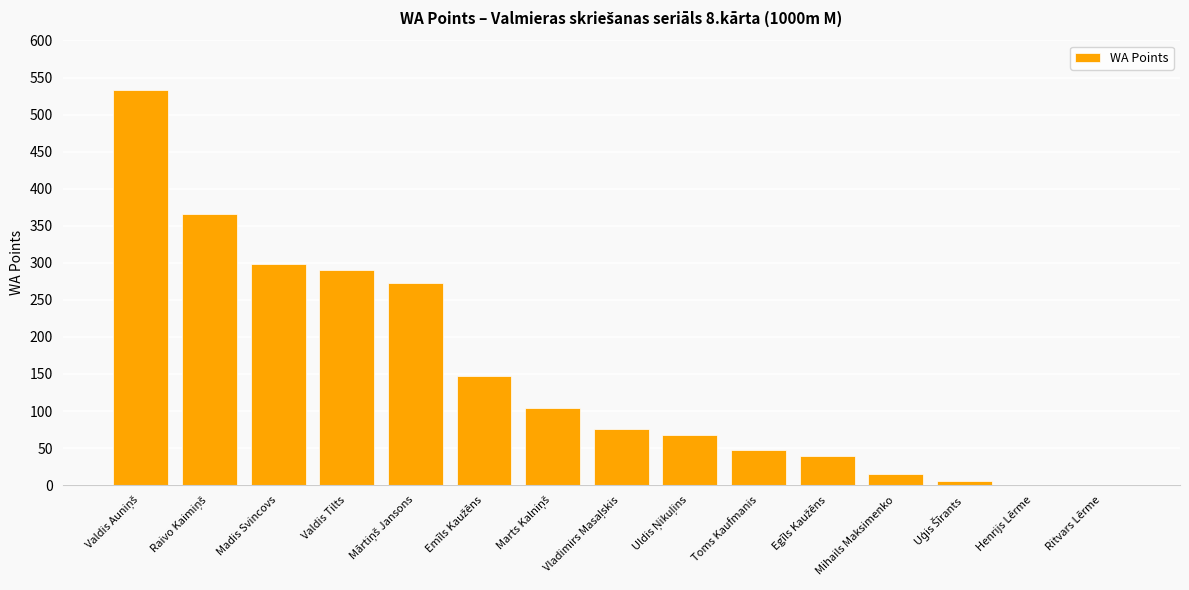

What is the greatest value displayed?

533